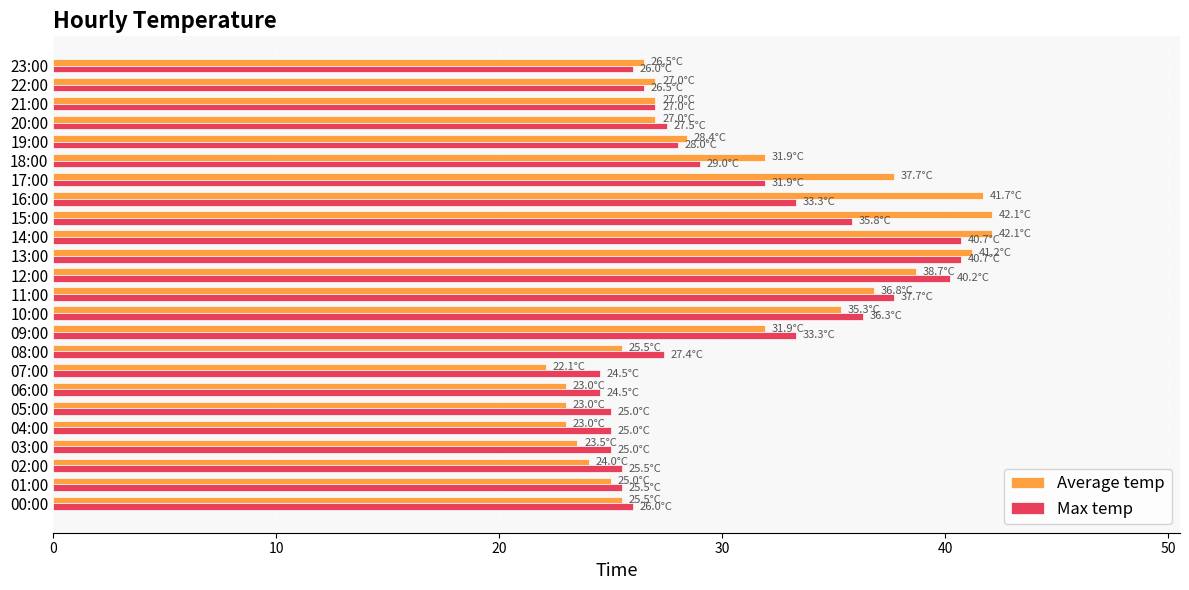

What is the maximum value for Average temp?

42.1